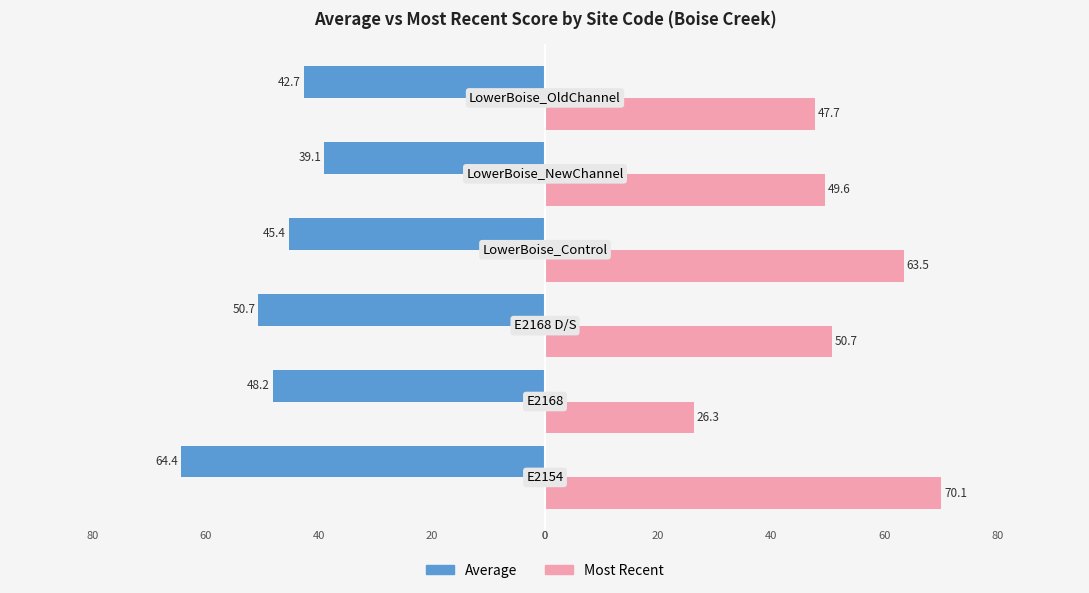

Rank the categories by Most Recent value from lowest to highest.

1, 5, 4, 2, 3, 0